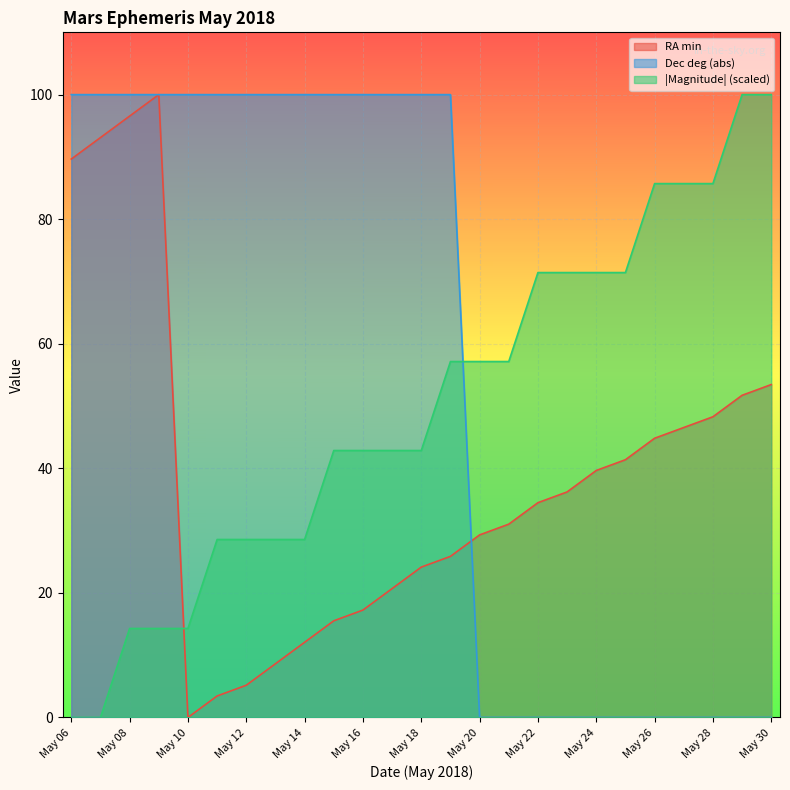

Where does the RA min series first go above 34?

May 06